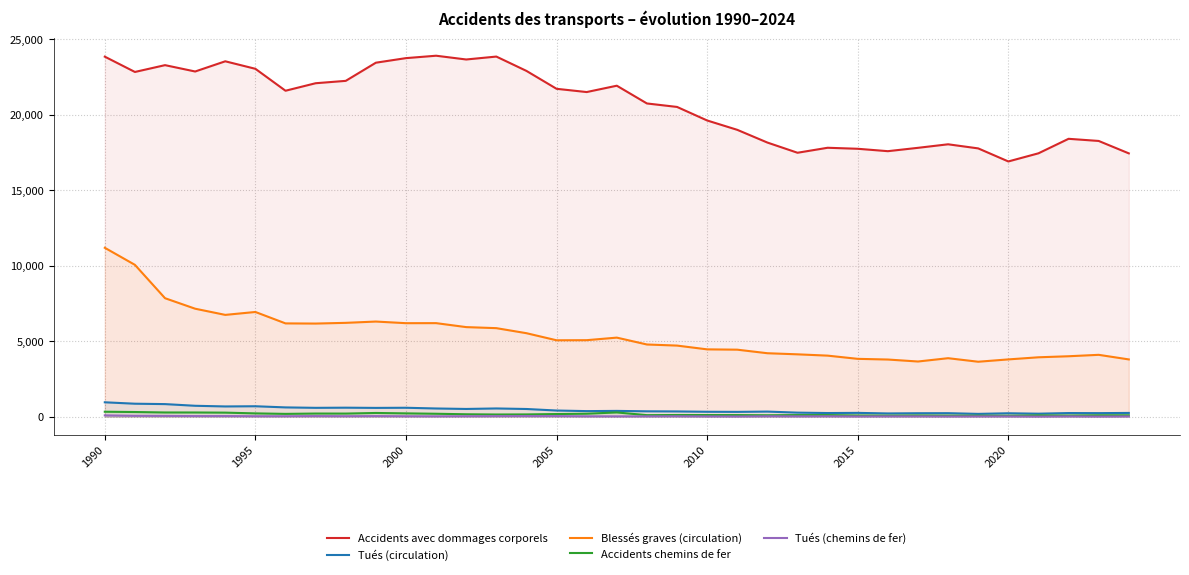

Rank the series by their maximum value, from lowest to highest.

Tués (chemins de fer), Accidents chemins de fer, Tués (circulation), Blessés graves (circulation), Accidents avec dommages corporels